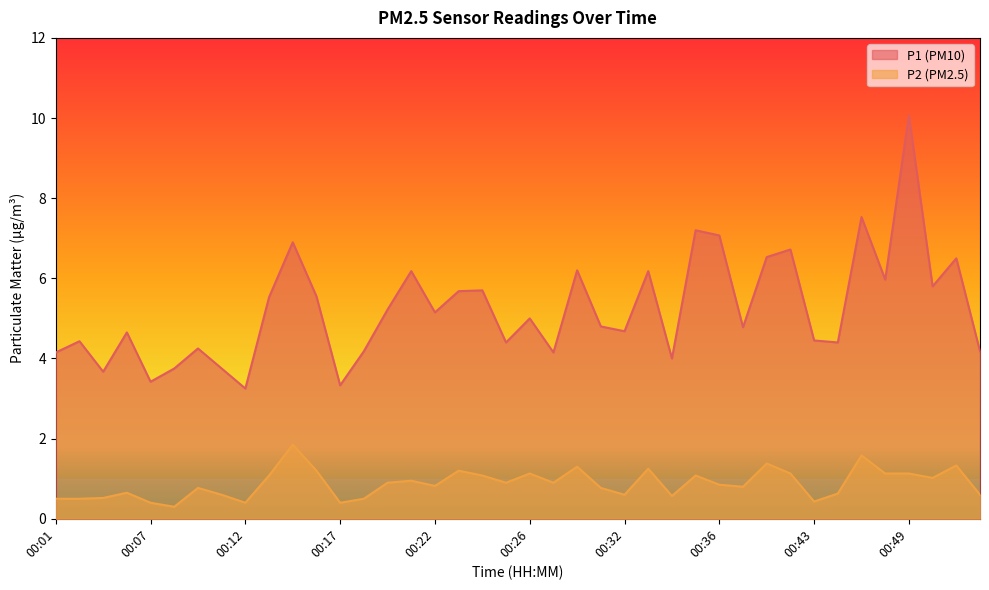

What is the highest value of the P1 series?

10.1